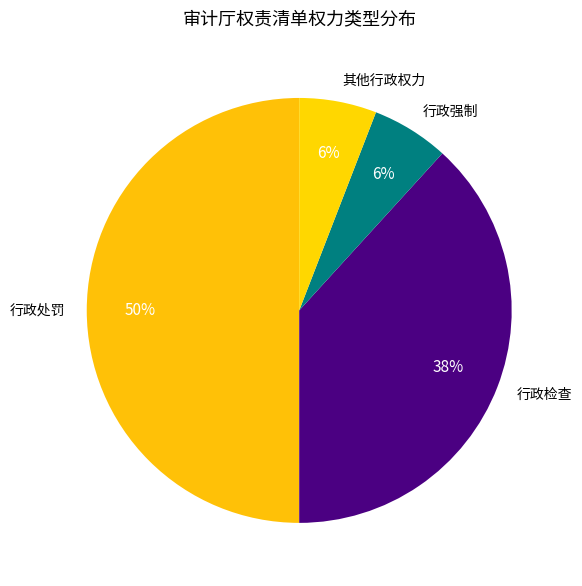

Which slice is the largest?

行政处罚